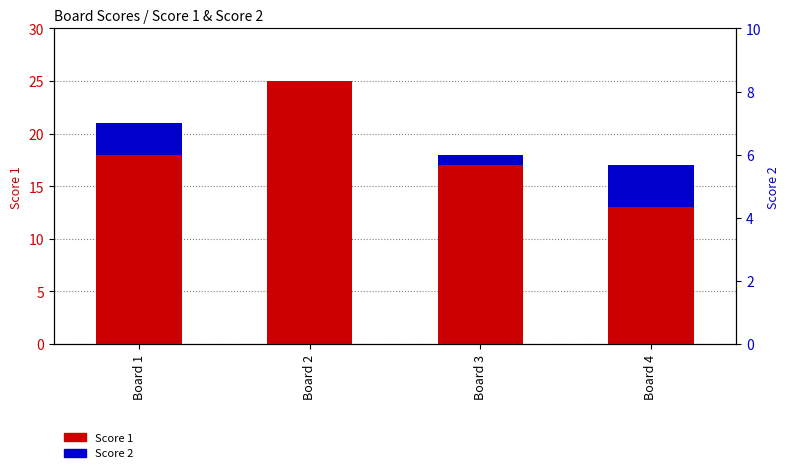

How many bars are there in total?

8